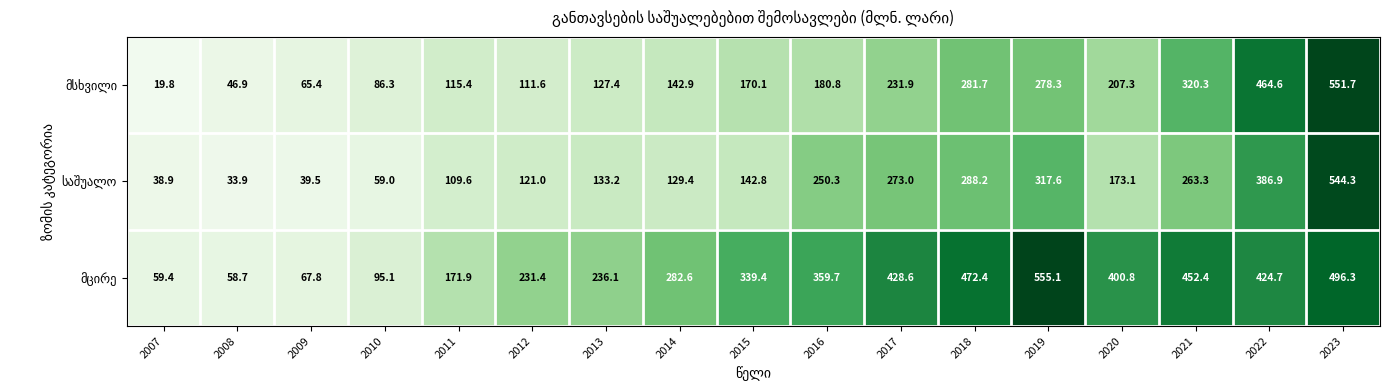

What is the smallest value displayed?

19.8